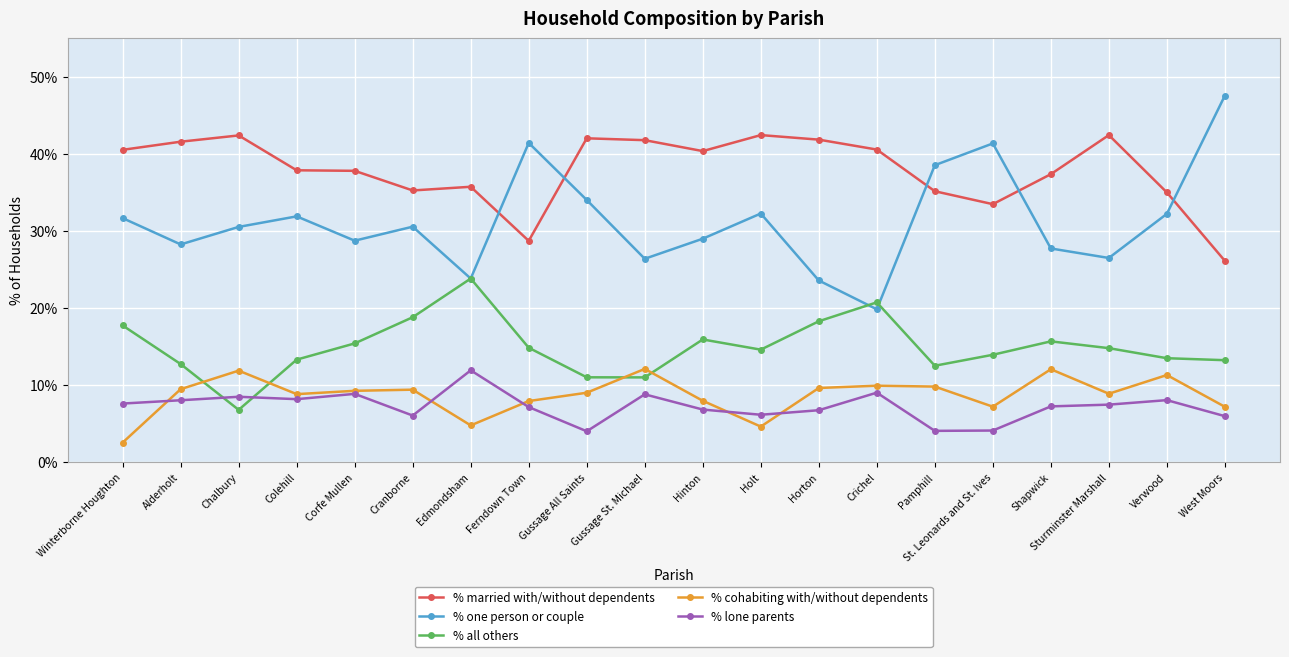

In % one person or couple, how many points are lower than both neighbors (excluding endpoints)?

6